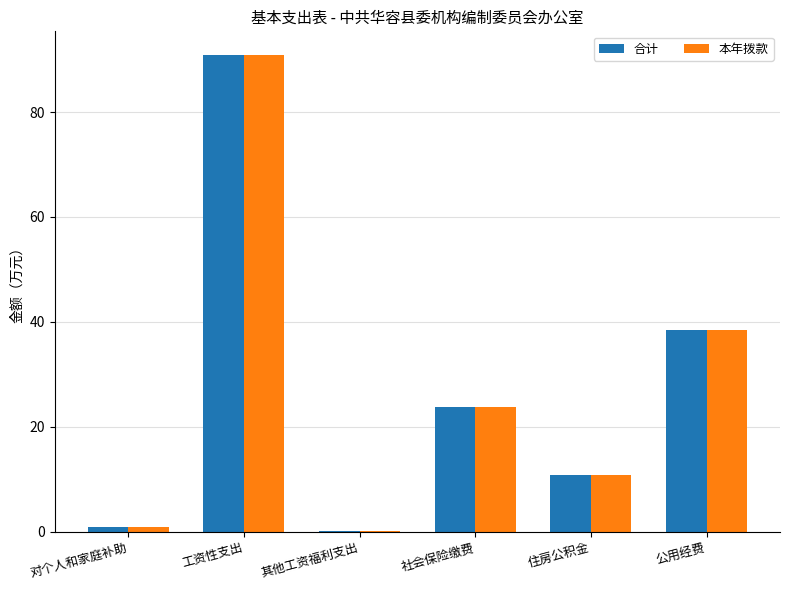

Which category has the highest value in the 本年拨款 series?

工资性支出